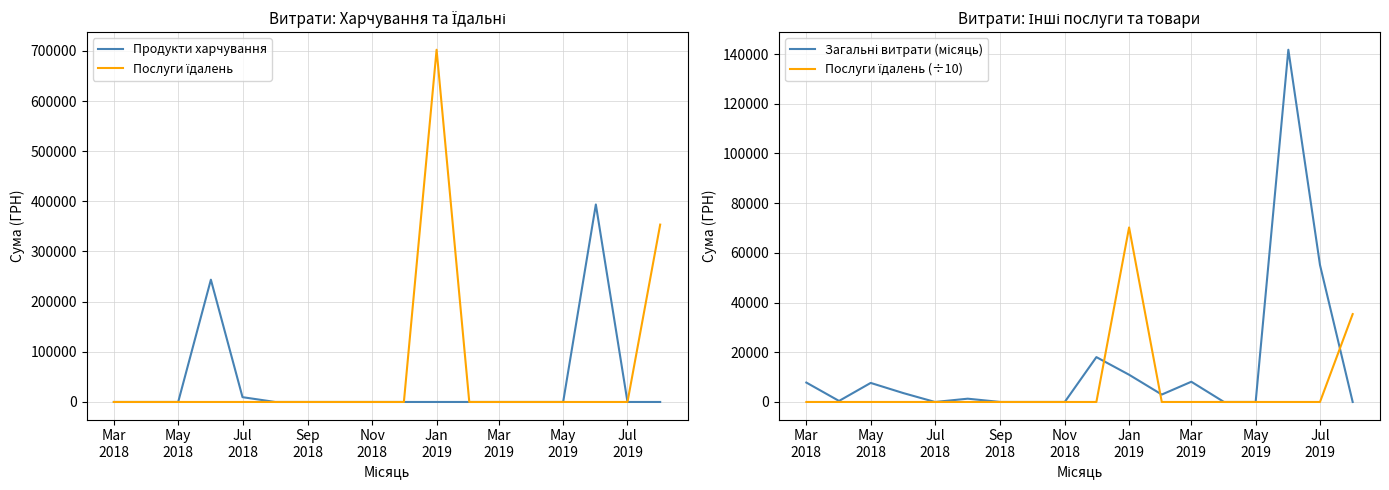

At which label does Загальні витрати (місяць) first exceed 2987?

Mar
2018